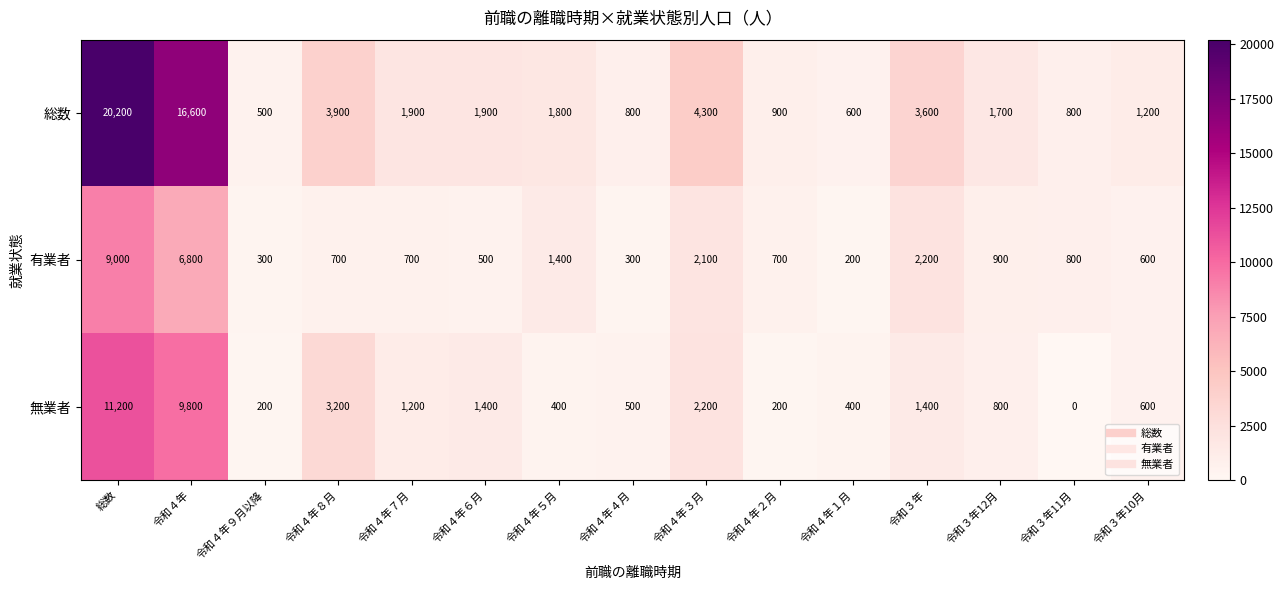

True or false: 総数 has a value of 1118 at 令和４年４月.

False